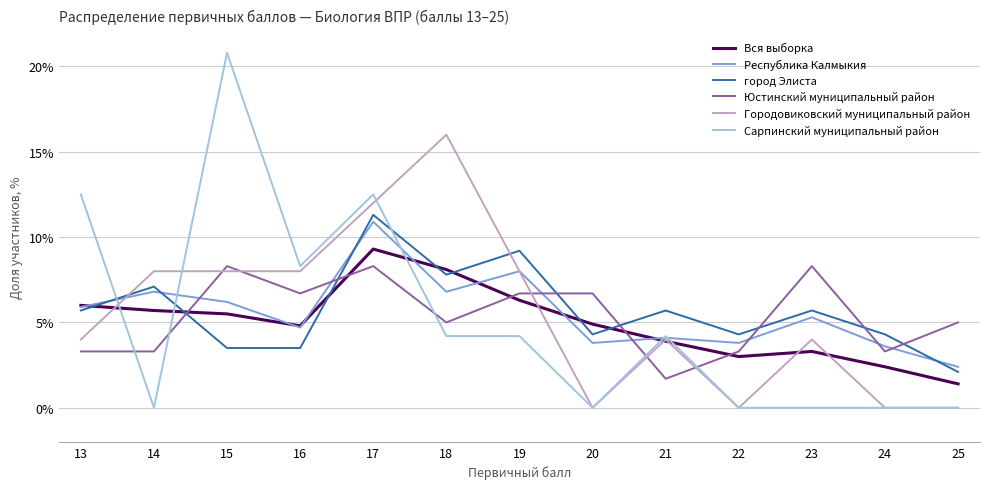

Reading left to right, what are all the values shown in this chart?

Вся выборка: 6.0	5.7	5.5	4.8	9.3	8.1	6.3	4.9	3.9	3.0	3.3	2.4	1.4
Республика Калмыкия: 5.9	6.8	6.2	4.7	10.9	6.8	8.0	3.8	4.1	3.8	5.3	3.6	2.4
город Элиста: 5.7	7.1	3.5	3.5	11.3	7.8	9.2	4.3	5.7	4.3	5.7	4.3	2.1
Юстинский муниципальный район: 3.3	3.3	8.3	6.7	8.3	5.0	6.7	6.7	1.7	3.3	8.3	3.3	5.0
Городовиковский муниципальный район: 4.0	8.0	8.0	8.0	12.0	16.0	8.0	0.0	4.0	0.0	4.0	0.0	0.0
Сарпинский муниципальный район: 12.5	0.0	20.8	8.3	12.5	4.2	4.2	0.0	4.2	0.0	0.0	0.0	0.0